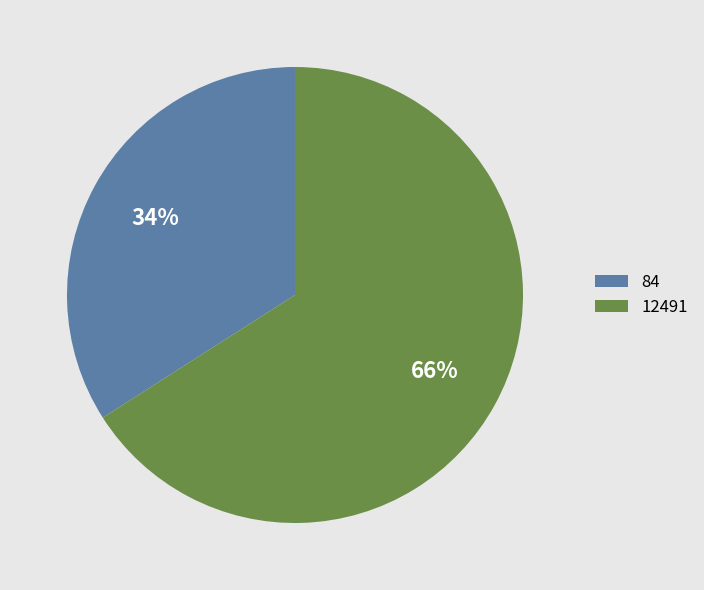

Is there any slice that represents more than half of the pie?

Yes